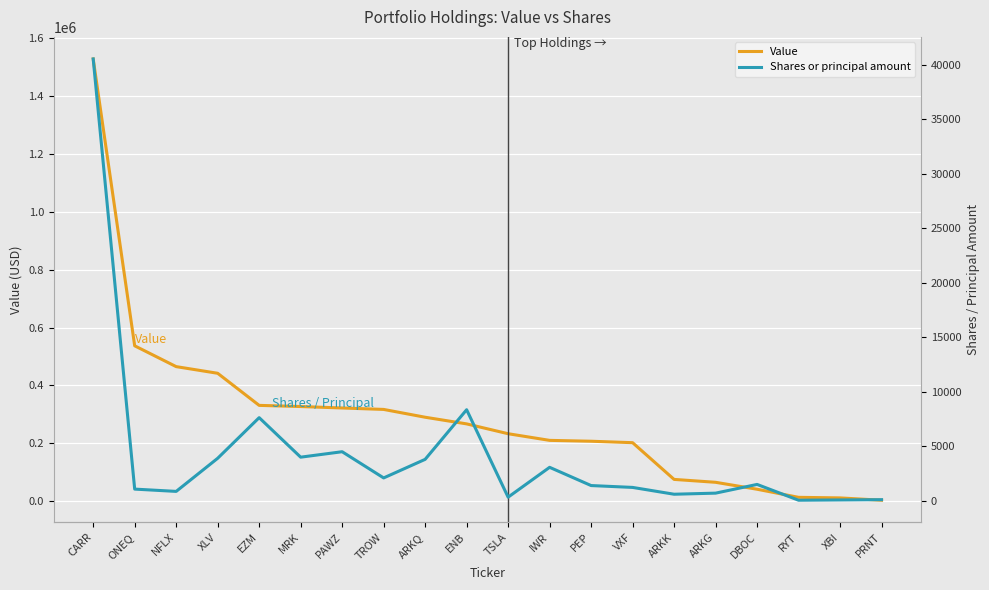

True or false: Value and Shares or principal amount intersect in this chart.

False